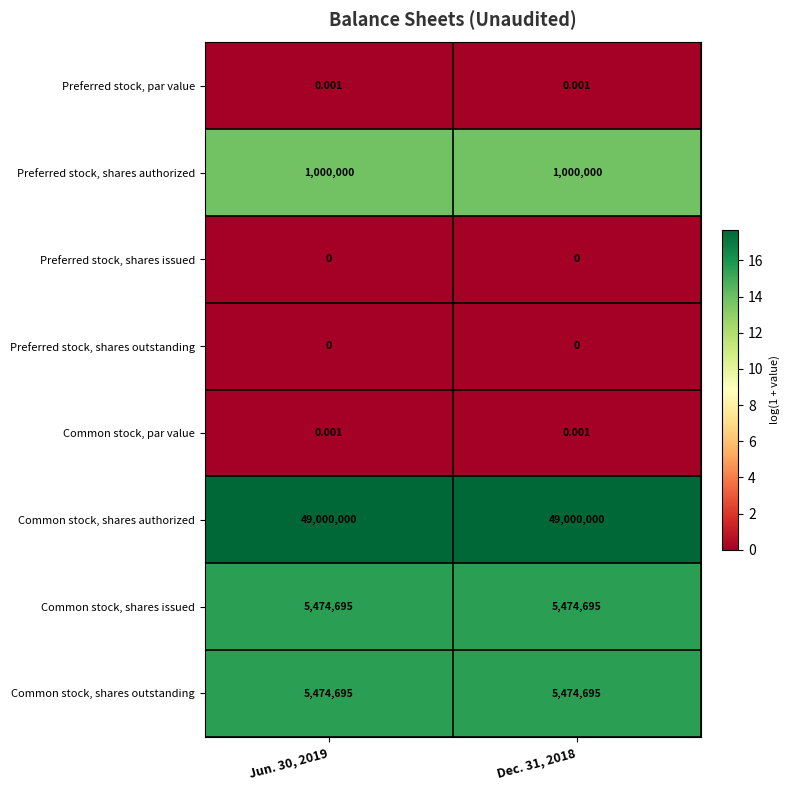

What is the difference between the highest and lowest values at Jun. 30, 2019?

49000000.0